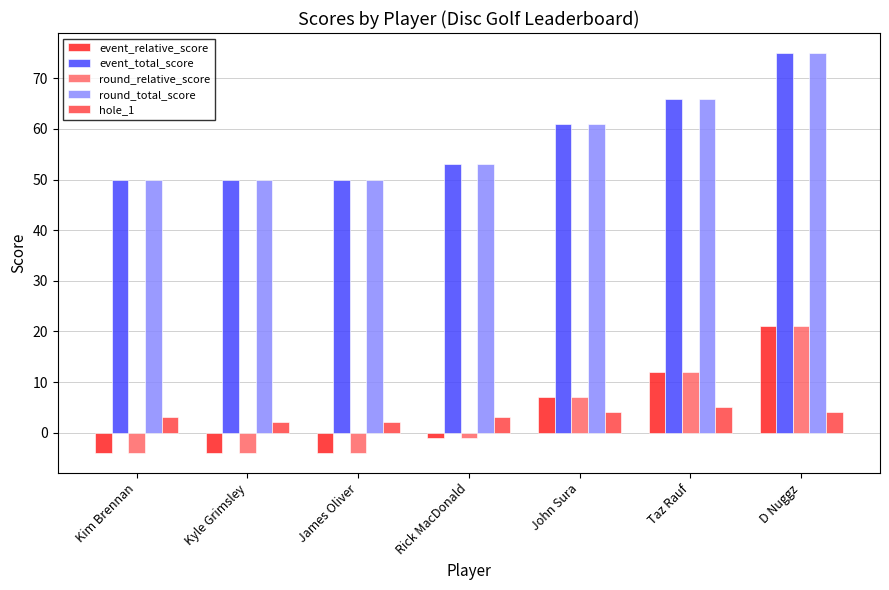

At which category is the sum across all series the highest?

D Nuggz